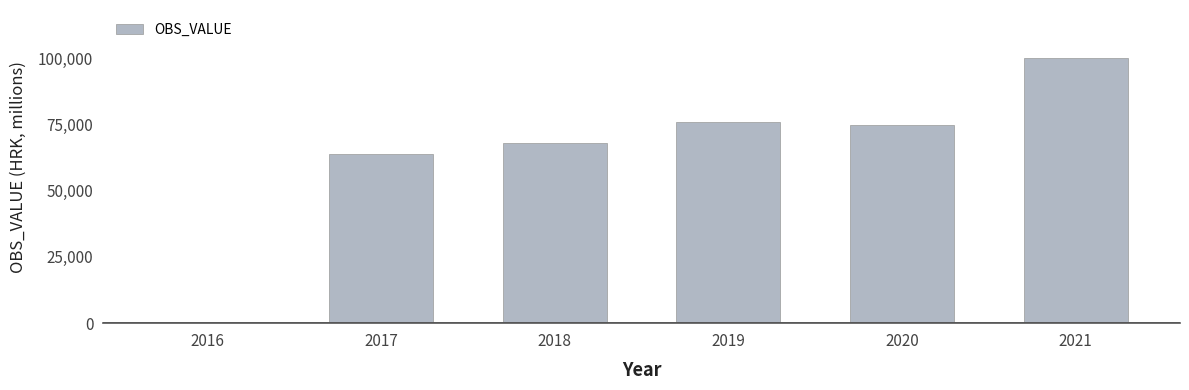

What value does the data have at 2019?

75839.7